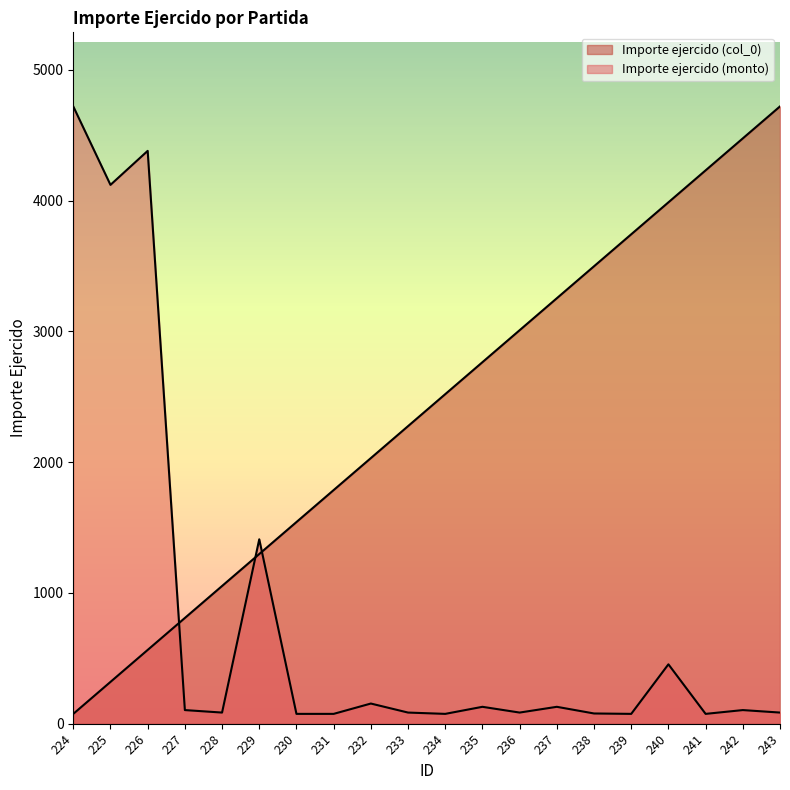

What is the value of the Importe ejercido (col_0) point at the 4th from the left?

808.4